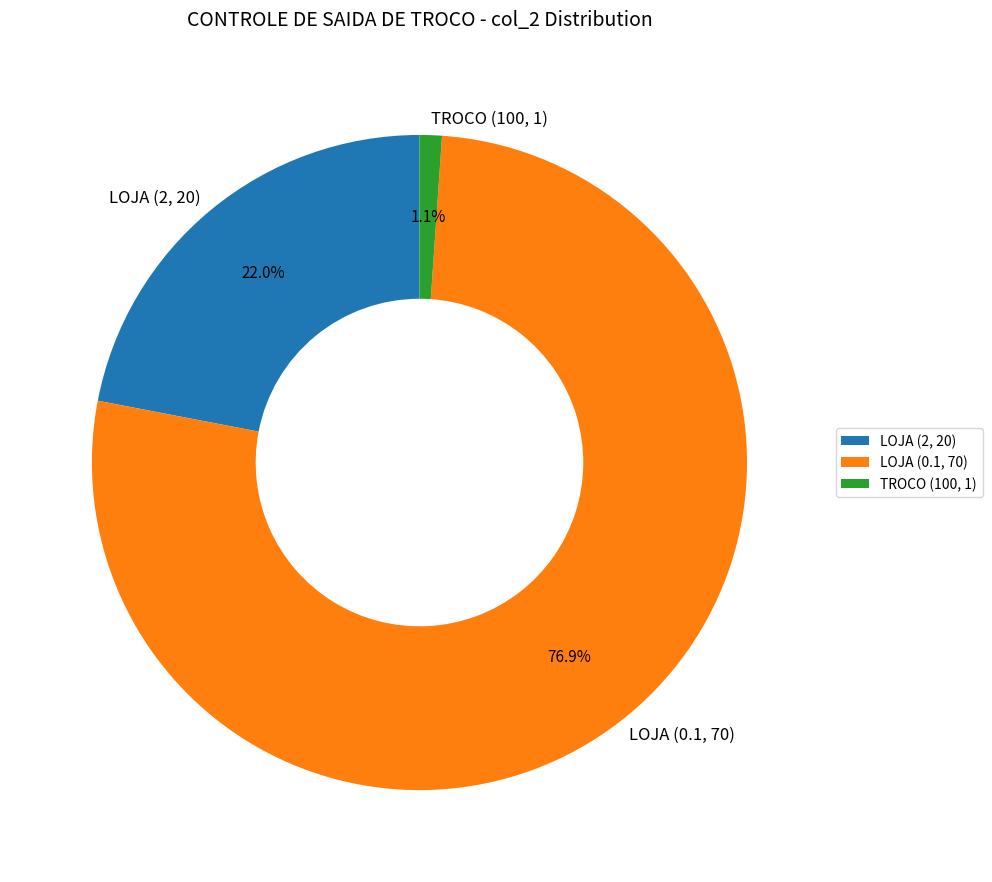

Count the number of slices in the pie.

3